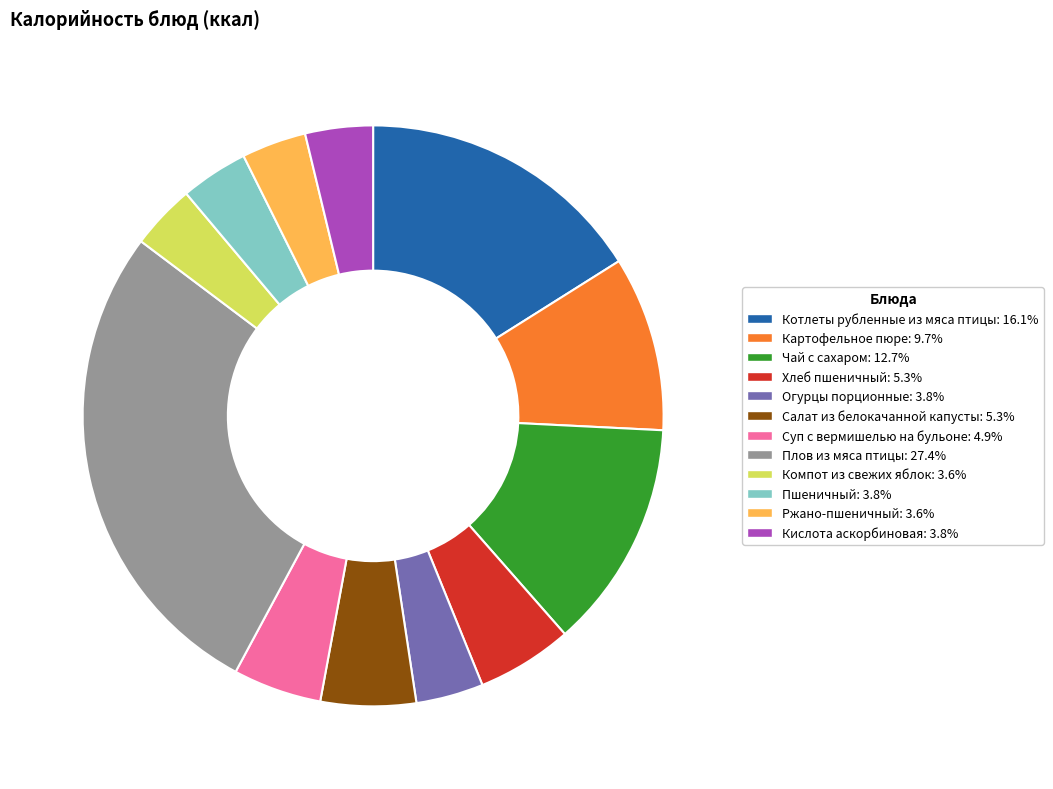

Is Огурцы порционные: 3.8% the majority of the pie?

No